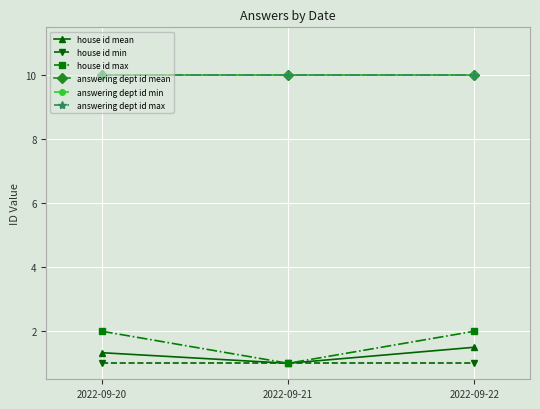

List the labels in order of answering dept id min value, largest first.

2022-09-20, 2022-09-21, 2022-09-22